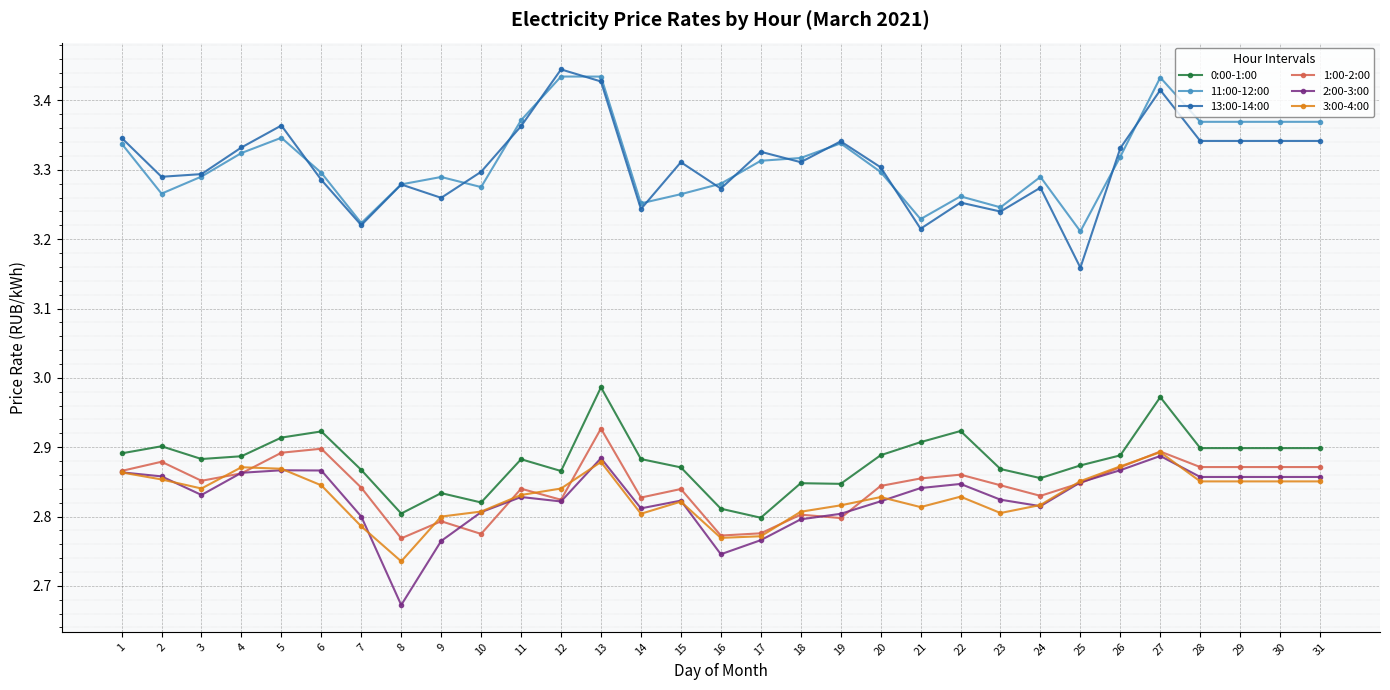

True or false: 3:00-4:00 and 0:00-1:00 cross at least once.

False